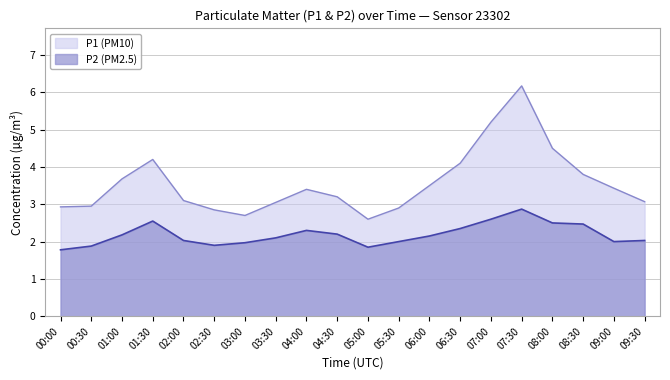

Which series has the largest total across all categories?

P1 (PM10)